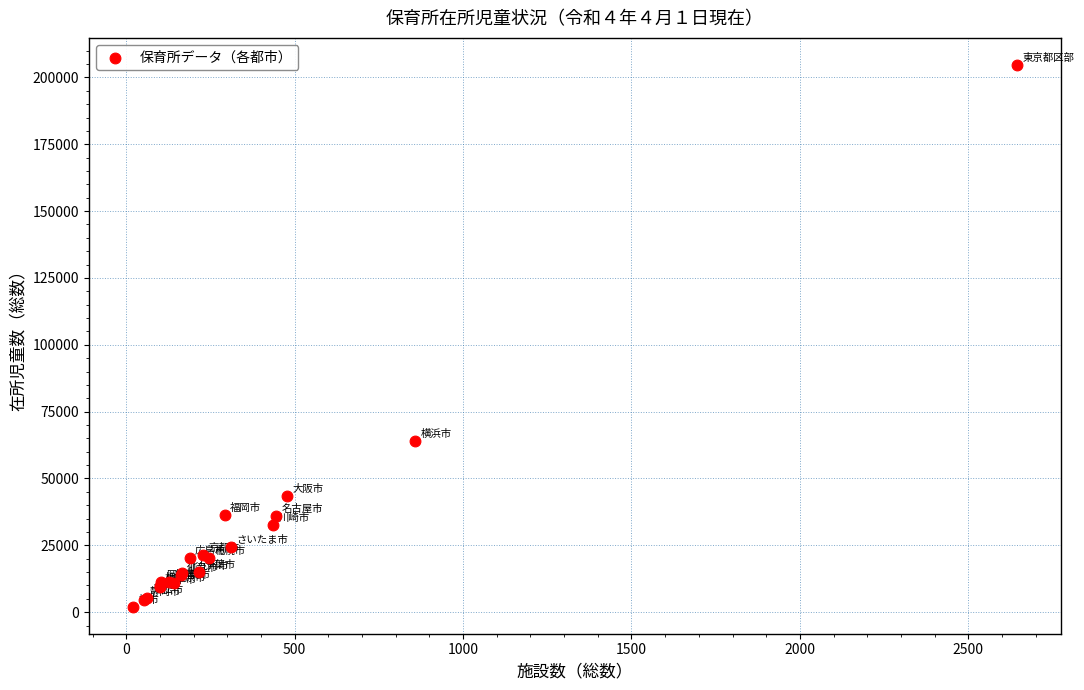

What Y value in the scatter plot is closest to 103365?

64037